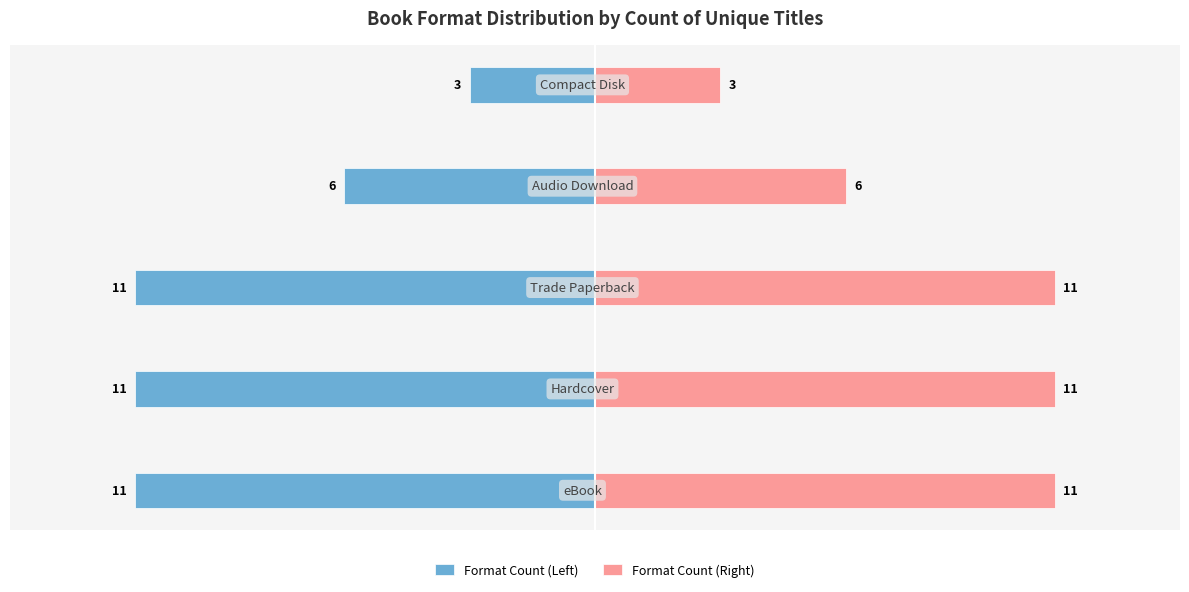

Is it true that Format Count (Right) equals 2 at 3?

False